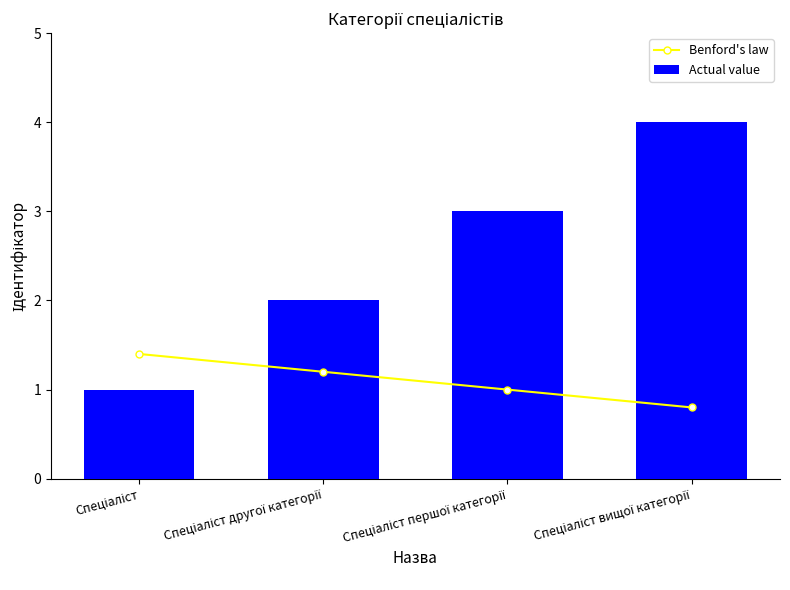

How many categories are shown in the chart?

4